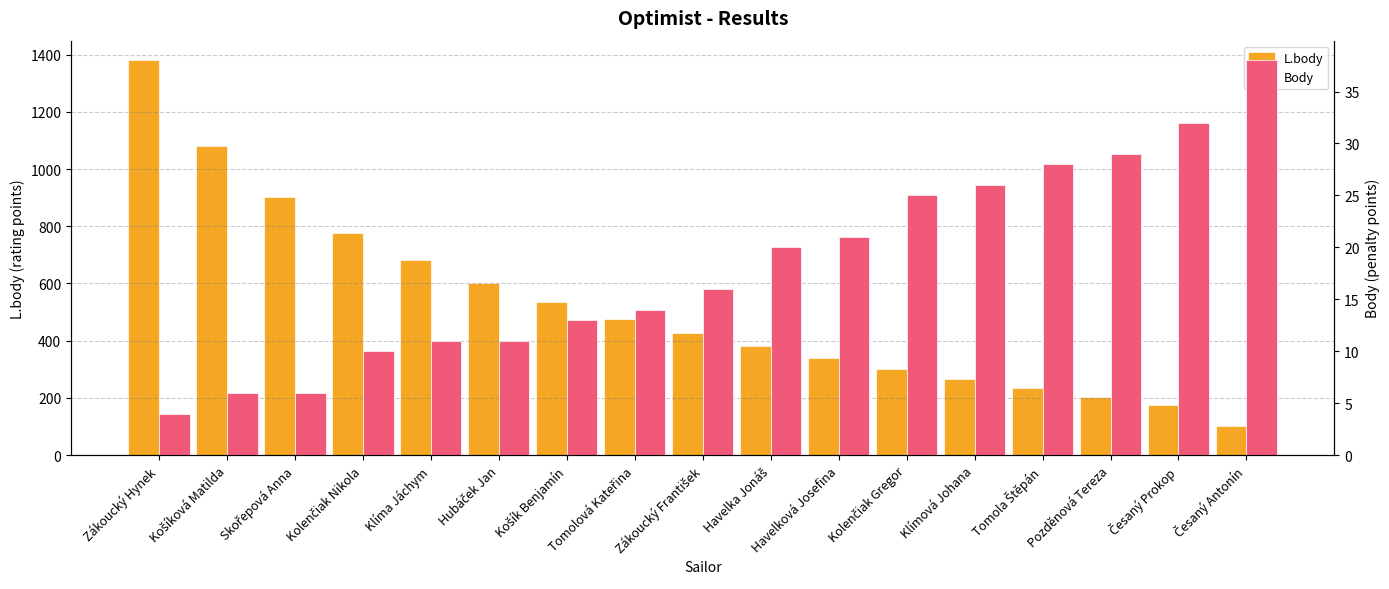

What is the highest value of the Body series?

38